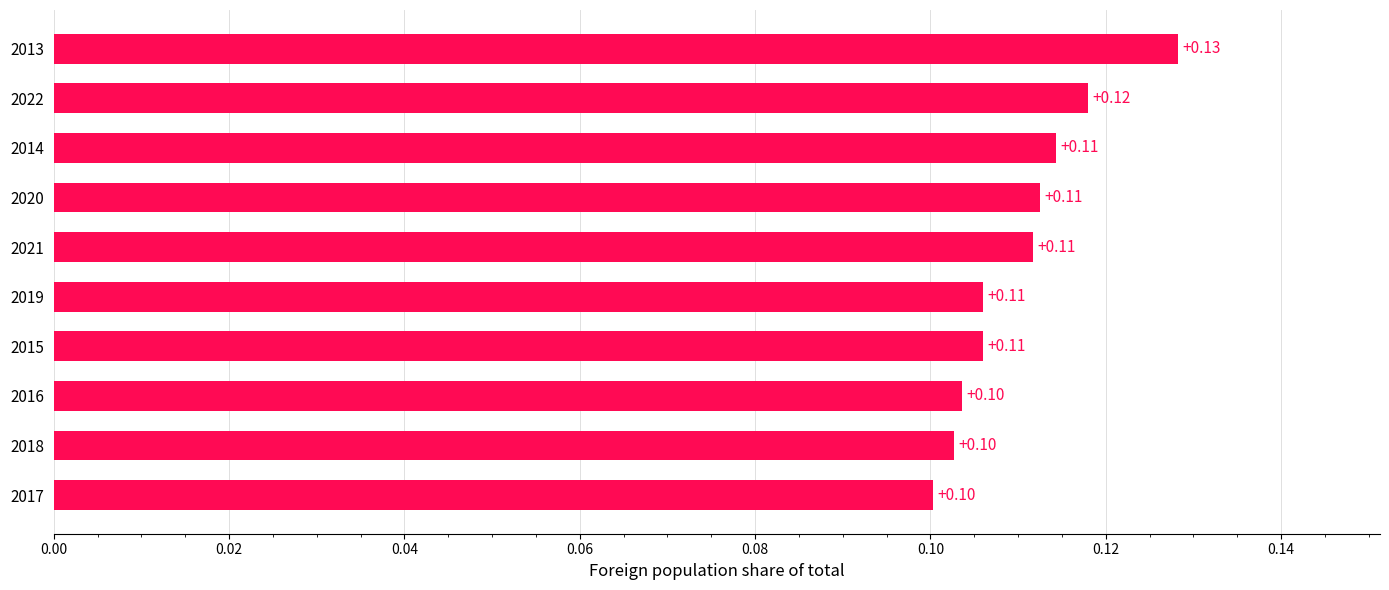

What is the greatest value displayed?

0.1